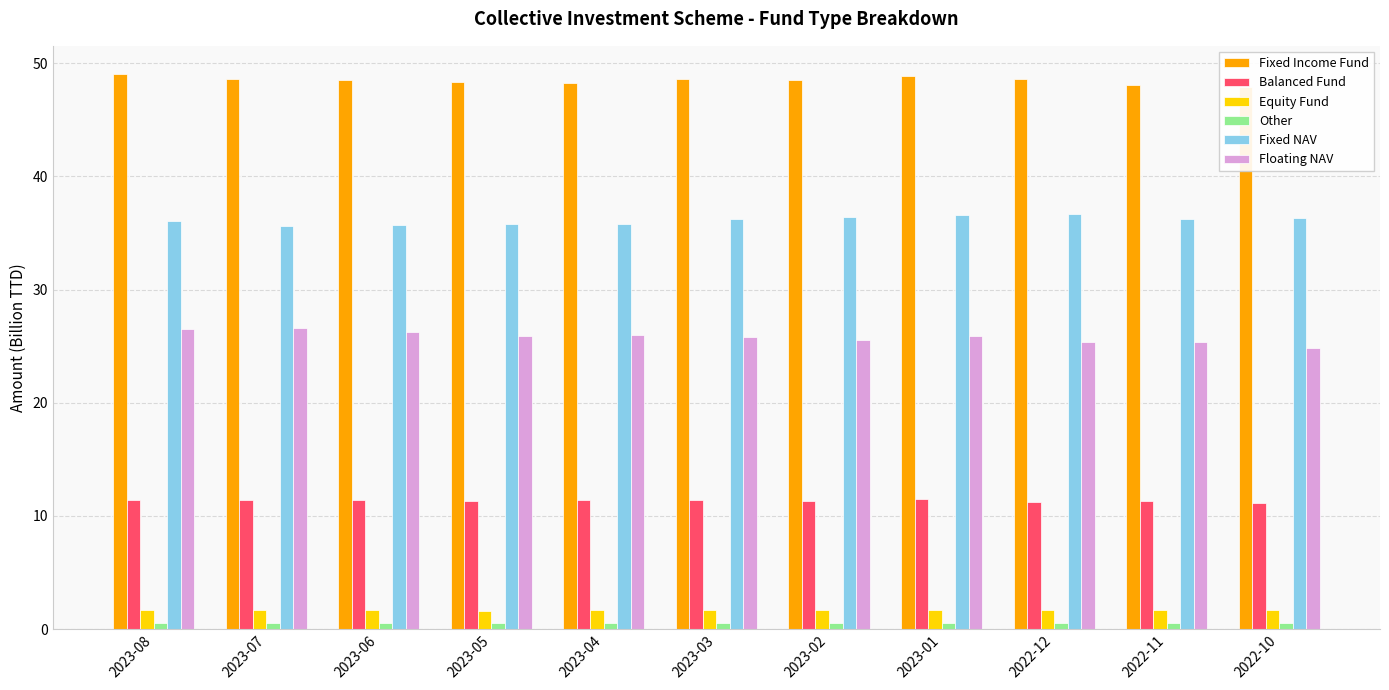

True or false: Balanced Fund has a value of 5.5 at 2023-05.

False